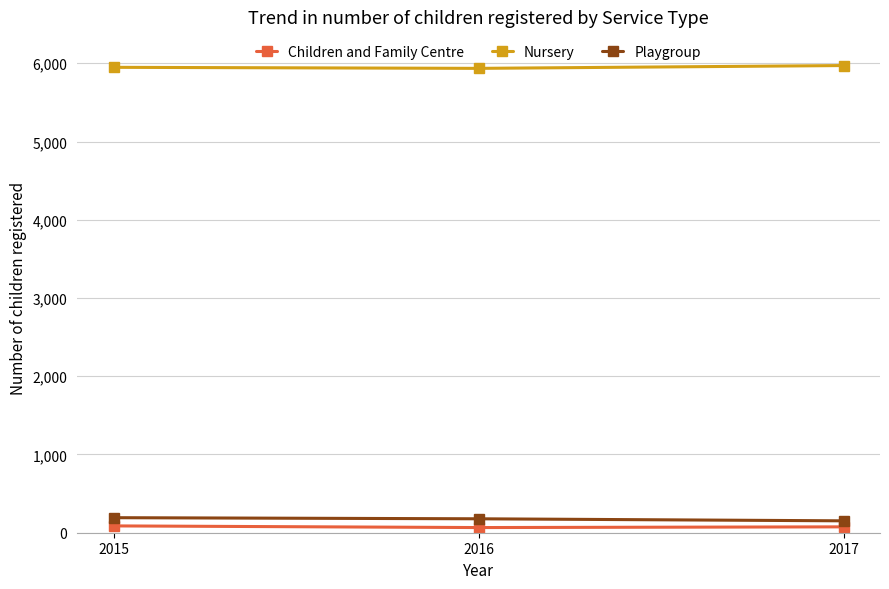

The value of Nursery at 2015 is 5948.3. True or false?

True